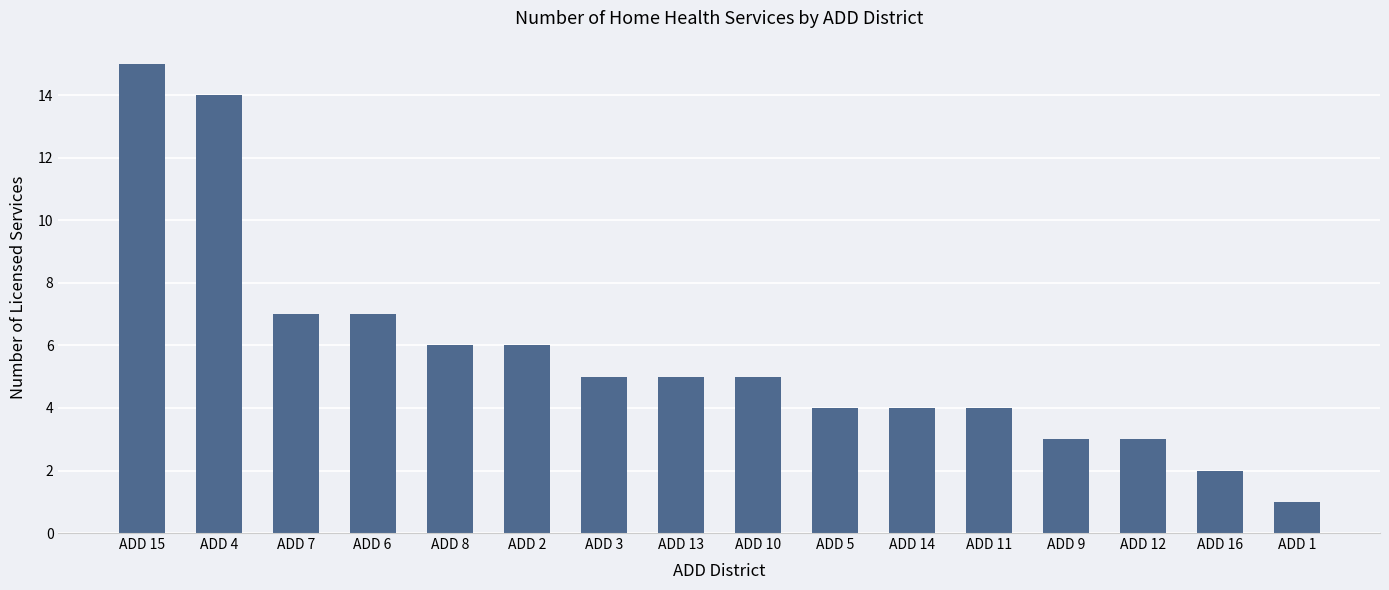

Reading left to right, transcribe all the data shown in this chart.

ADD 15=15	ADD 4=14	ADD 7=7	ADD 6=7	ADD 8=6	ADD 2=6	ADD 3=5	ADD 13=5	ADD 10=5	ADD 5=4	ADD 14=4	ADD 11=4	ADD 9=3	ADD 12=3	ADD 16=2	ADD 1=1